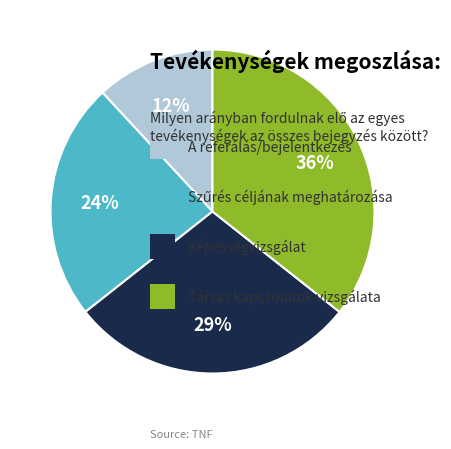

Is there any slice that represents more than half of the pie?

No